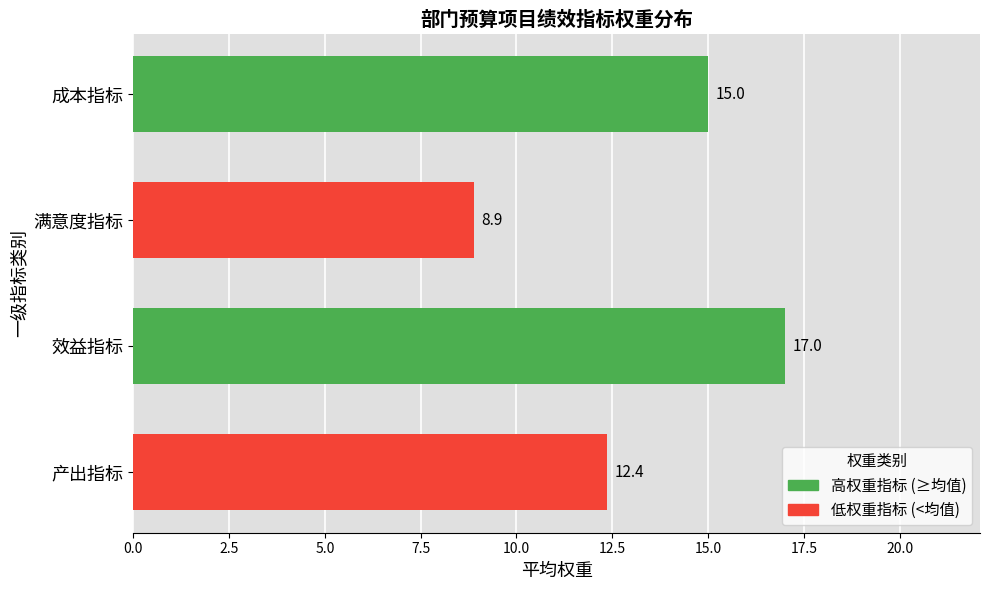

What is the average value of the 高权重指标 (≥均值) series?

16.0